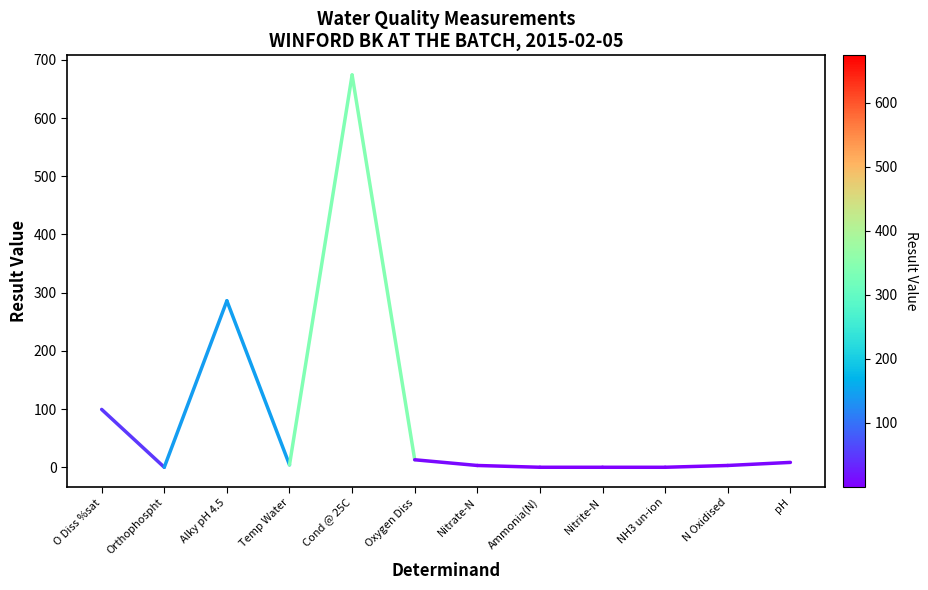

What is the sum of all values?

99.4